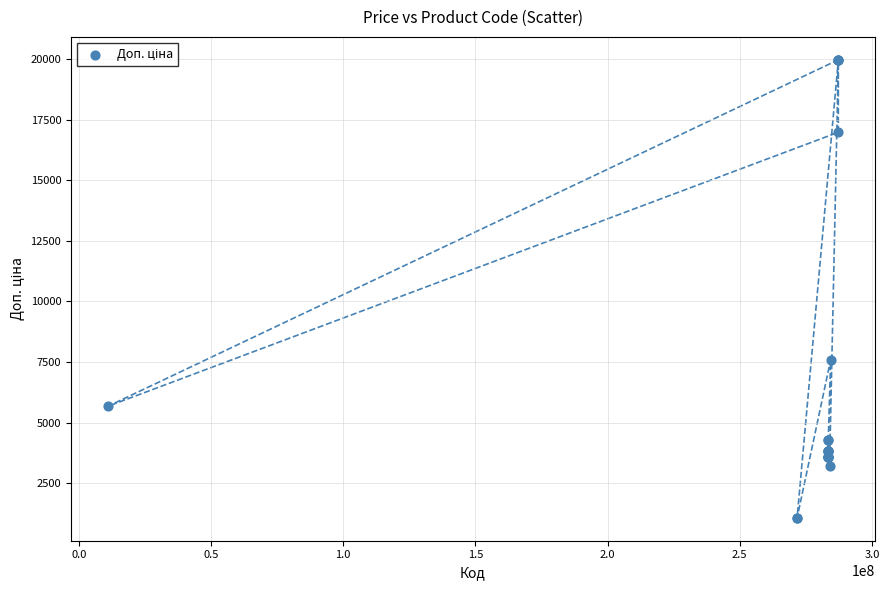

What Y value in the scatter plot is closest to 10522?

7596.5